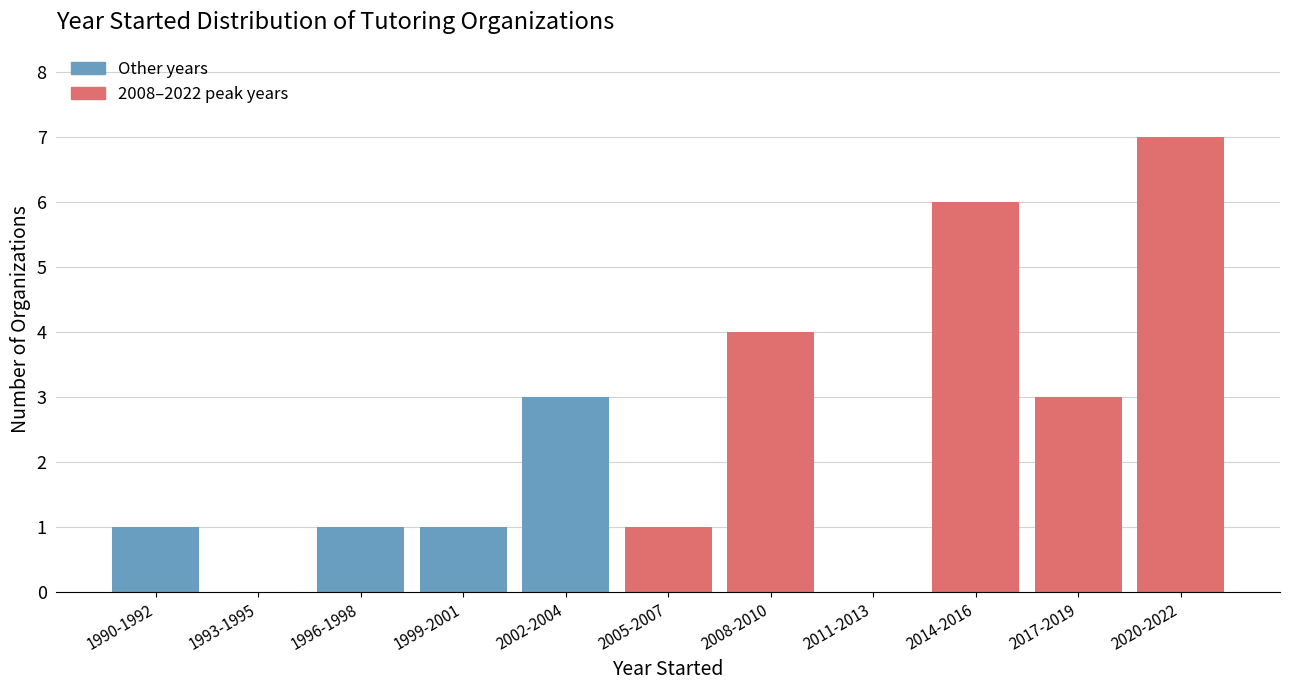

Reading right to left, list all the values displayed in this chart.

2020-2022=7	2017-2019=3	2014-2016=6	2011-2013=0	2008-2010=4	2005-2007=1	2002-2004=3	1999-2001=1	1996-1998=1	1993-1995=0	1990-1992=1